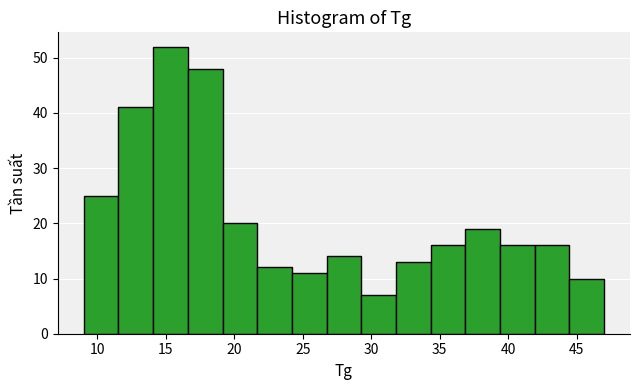

Reading left to right, list every bar in this chart as the range it spans on the x-axis followed by its height. Neither the bar edges nor the heights are printed on the chart, so give them approximately, as read against the axes.

9.0 to 11.5: 25
11.5 to 14.0: 41
14.0 to 16.5: 52
16.5 to 19.0: 48
19.0 to 21.5: 20
21.5 to 24.0: 12
24.0 to 26.5: 11
26.5 to 29.5: 14
29.5 to 32.0: 7
32.0 to 34.5: 13
34.5 to 37.0: 16
37.0 to 39.5: 19
39.5 to 42.0: 16
42.0 to 44.5: 16
44.5 to 47.0: 10